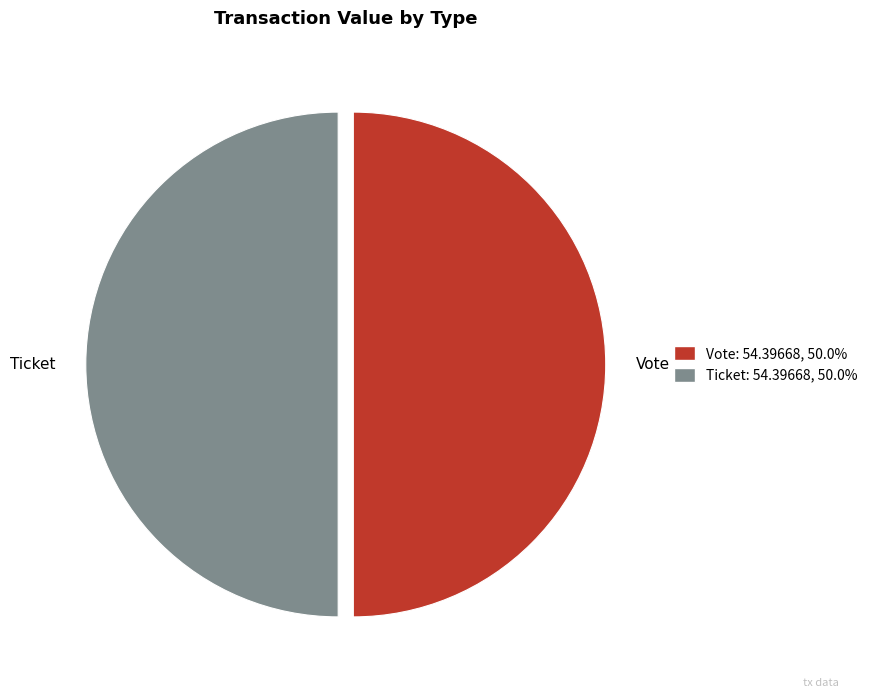

Count the number of slices in the pie.

2